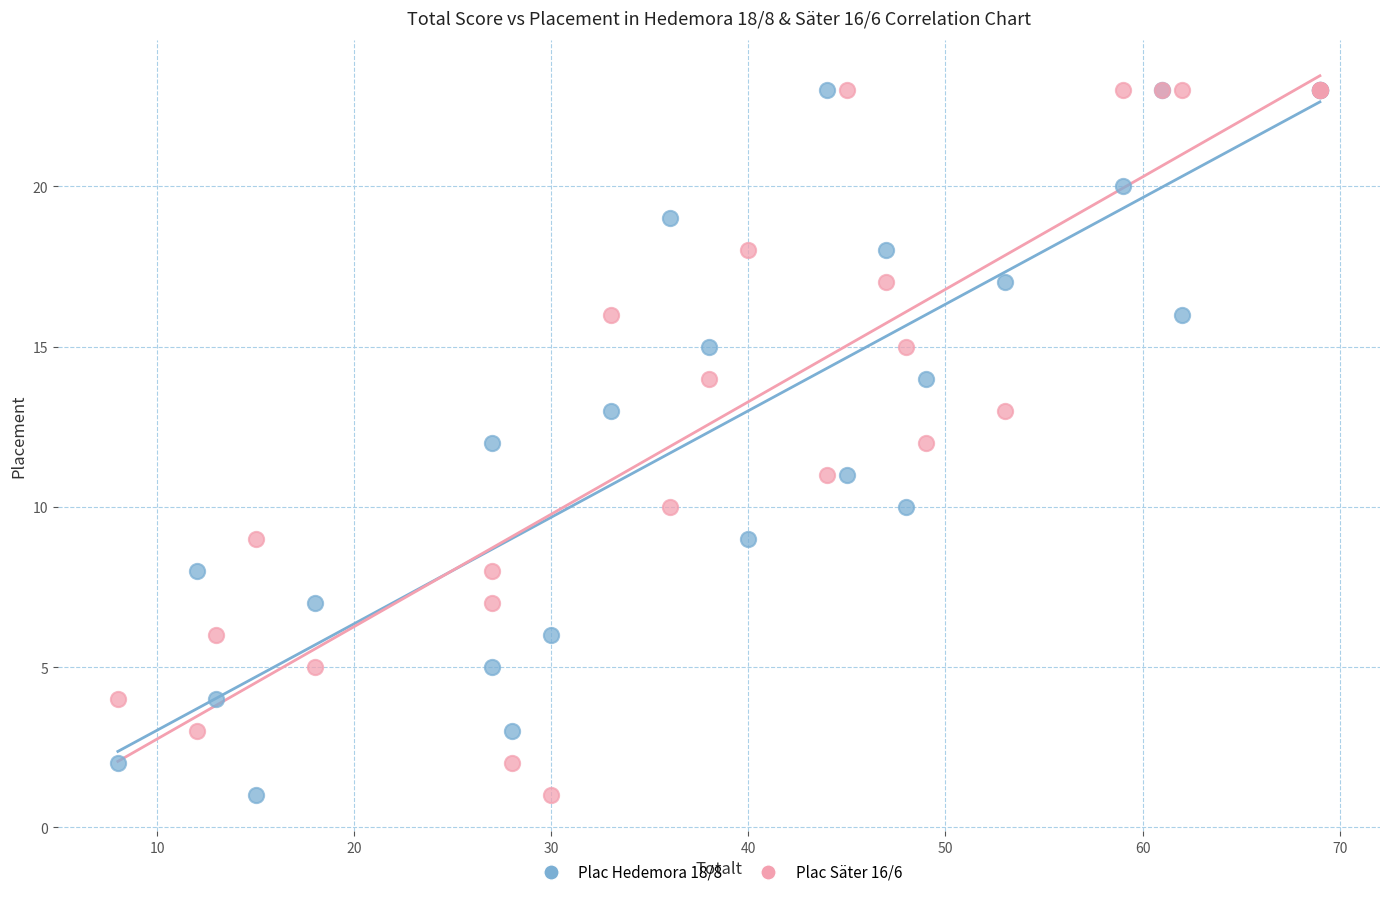

What is the X range (max minus min) for the scatter plot?

61